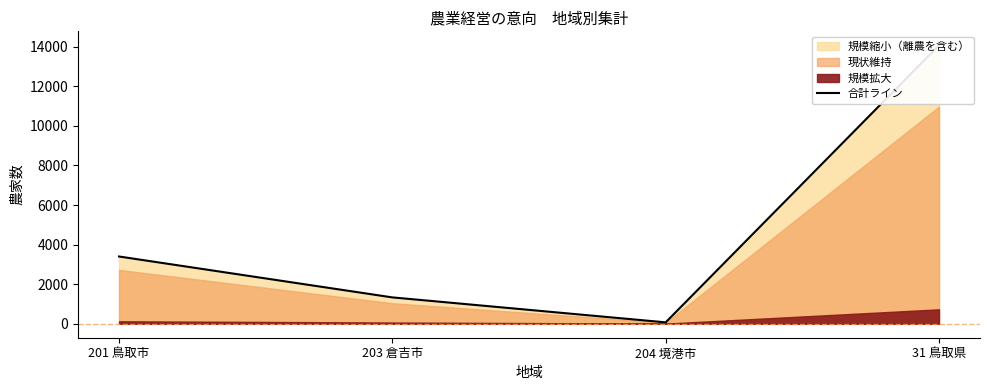

Reading left to right, extract all data points from this chart.

3401	1334	73	14076